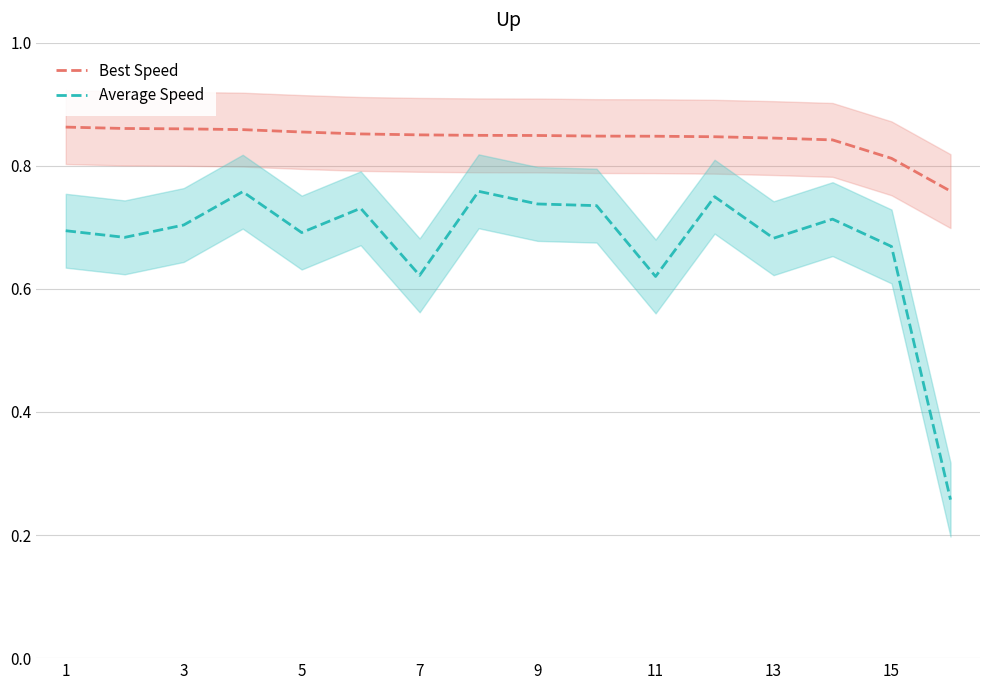

Is it true that Best Speed equals 0.3 at 5?

False